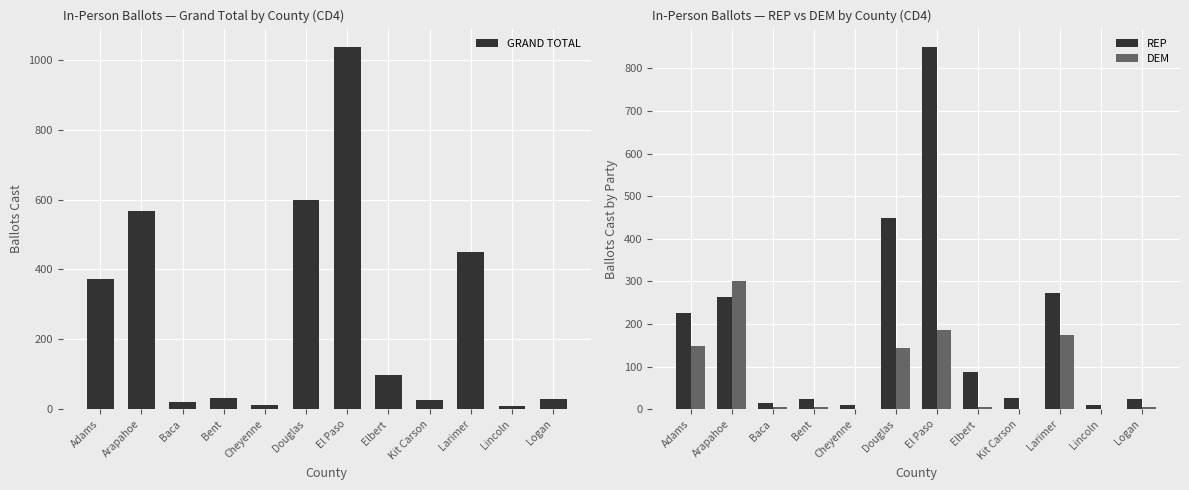

What is the label of the 12th bar from the left?

Logan